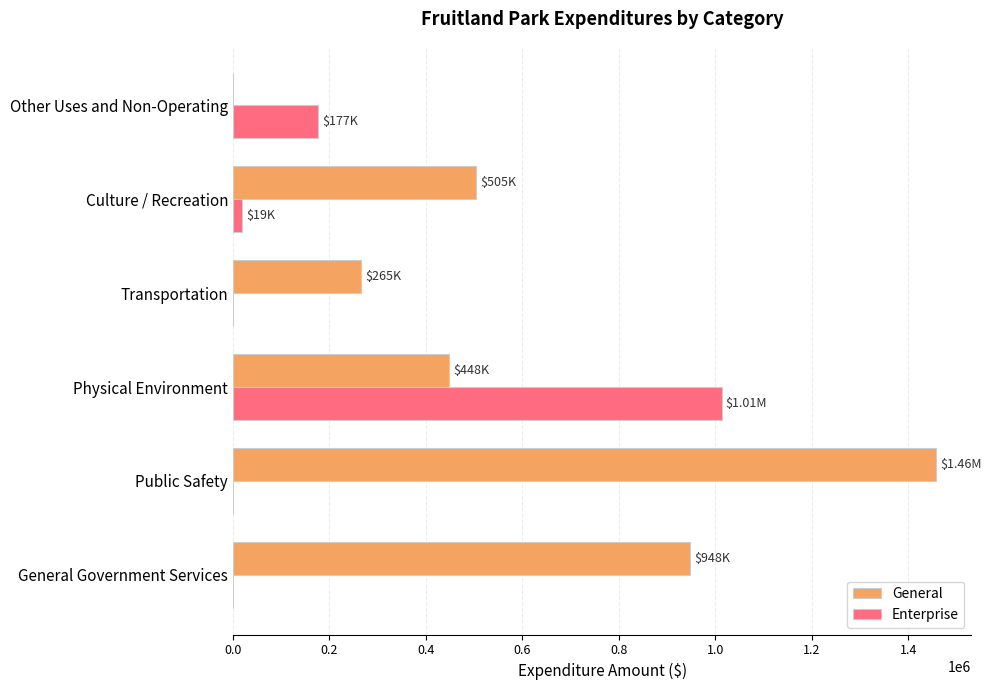

Which series has the largest range (max minus min)?

General